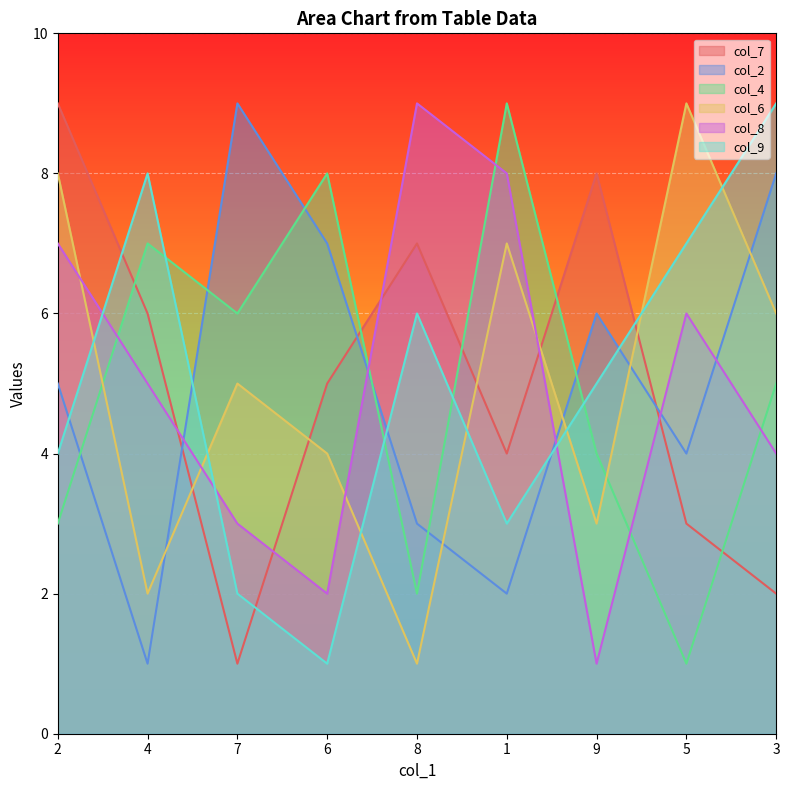

In col_2, how many points are higher than both neighbors (excluding endpoints)?

2